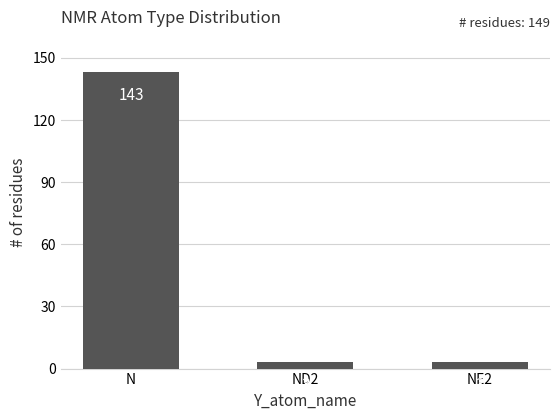

What is the maximum value shown in the chart?

143